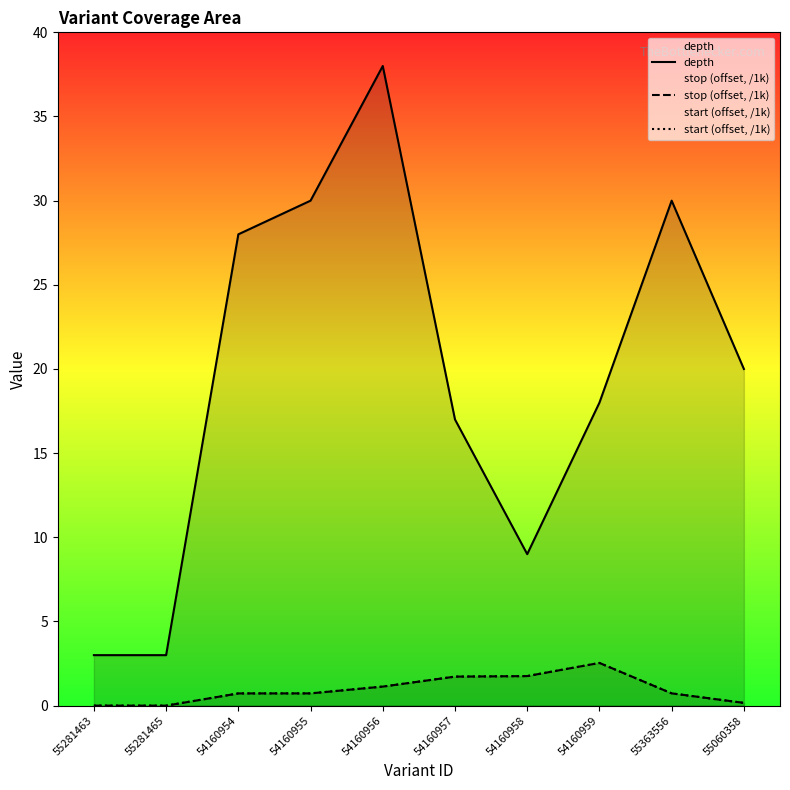

What is the difference between the start (offset, /1k) values at 54160956 and 54160958?

0.6